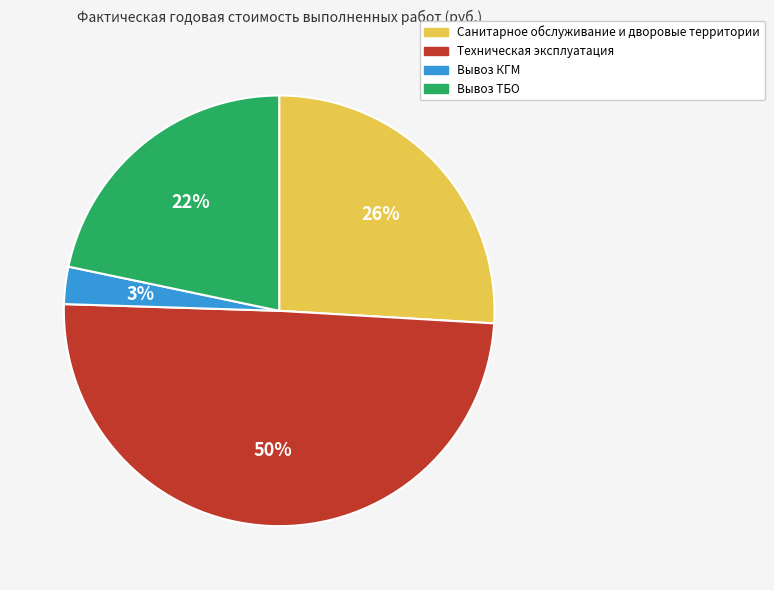

Is the sum of Техническая эксплуатация and Вывоз ТБО greater than half?

Yes